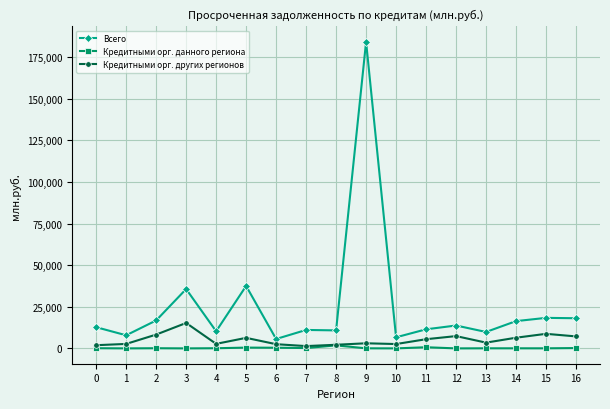

Which series has the largest total across all categories?

Всего